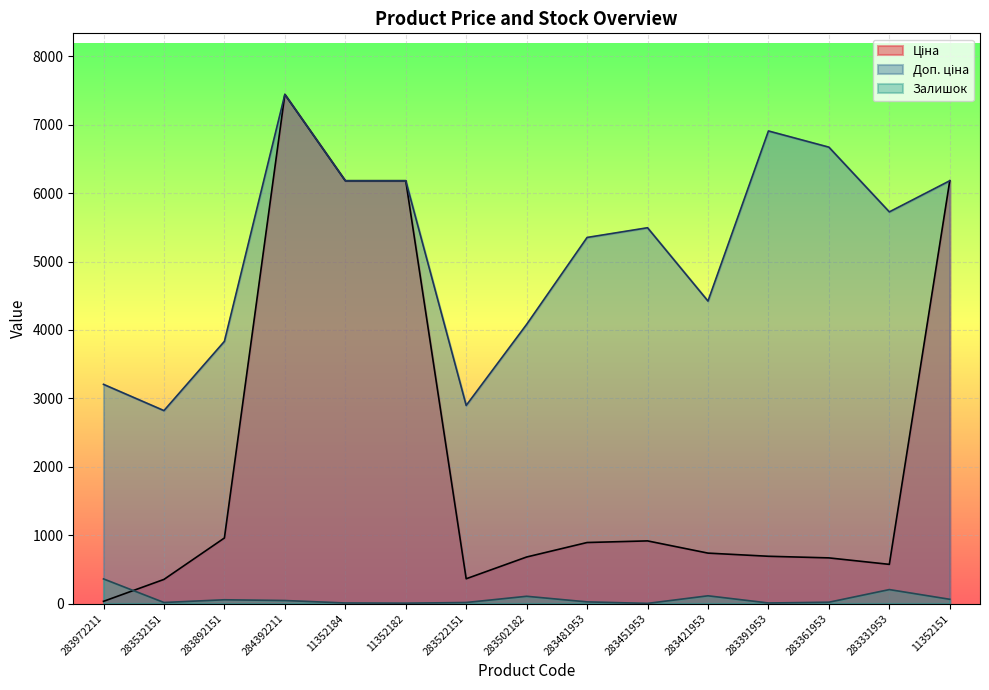

Which category has the highest value across all series?

284392211